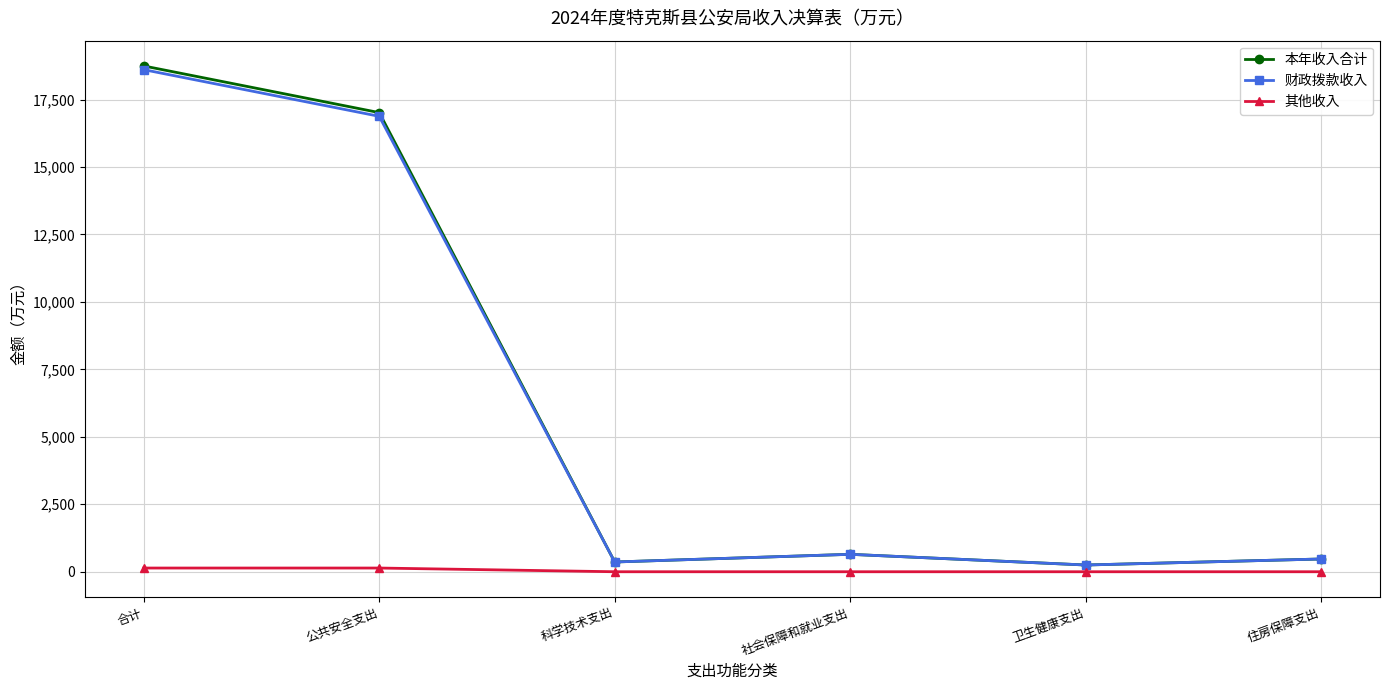

Is it true that 本年收入合计 equals 5834.8 at 合计?

False